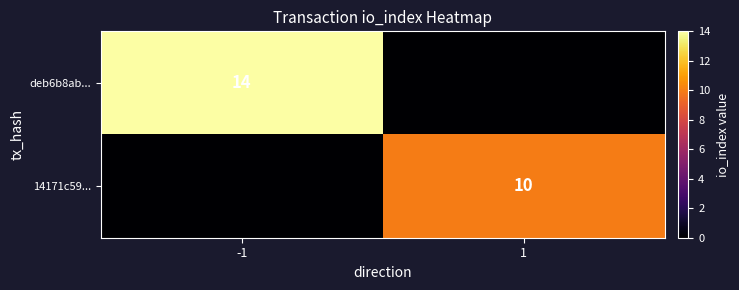

At which category is the sum across all series the highest?

-1